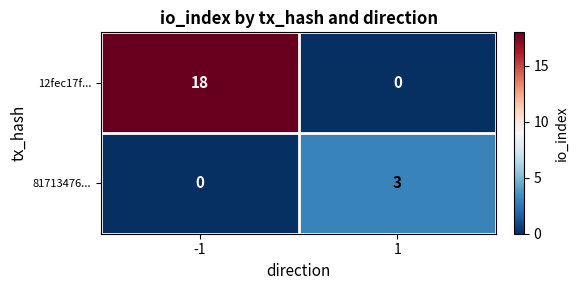

What is the sum of the 81713476... values at 1 and -1?

3